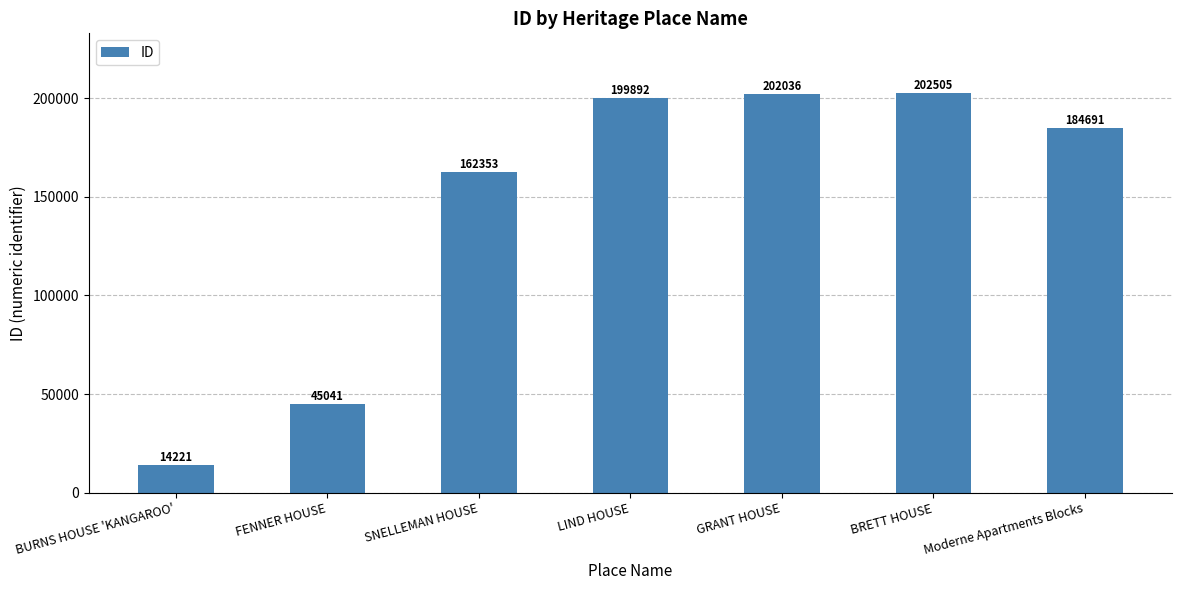

What is the maximum value shown in the chart?

202505